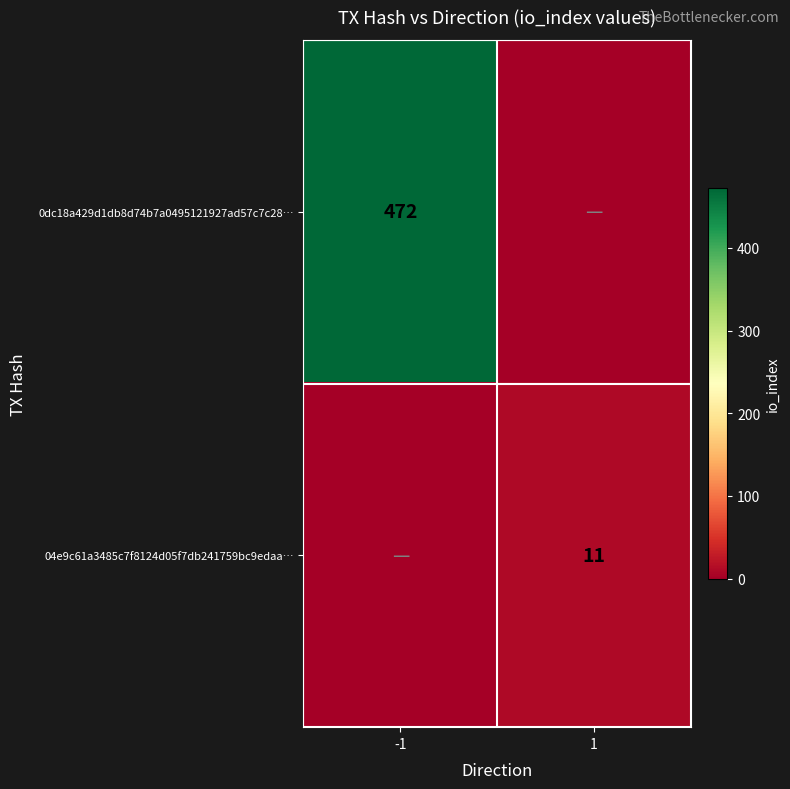

The value of 04e9c61a3485c7f8124d05f7db241759bc9edaa… at 1 is 11. True or false?

True